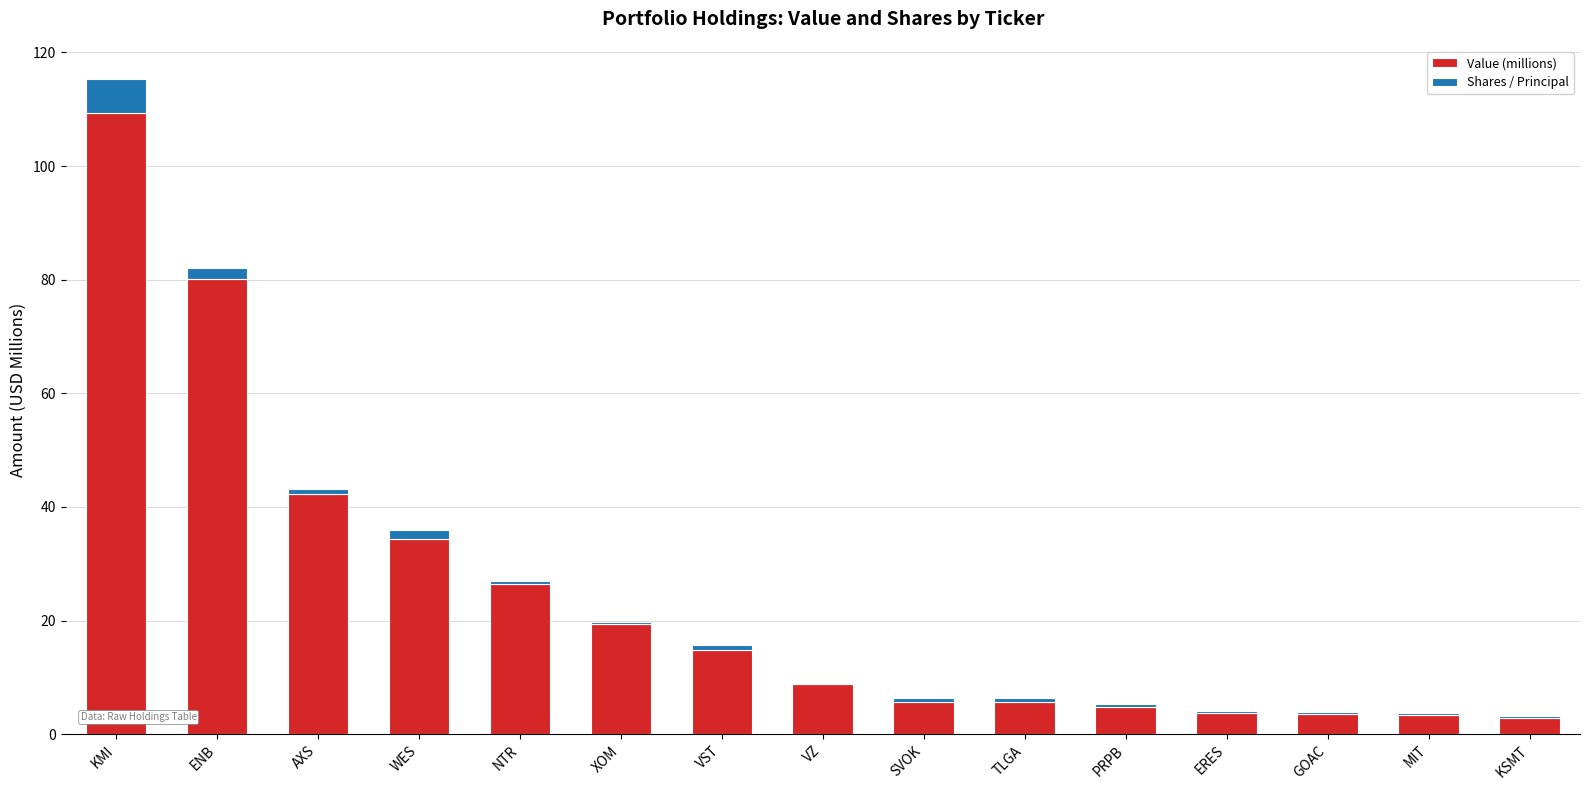

What are all the series names shown in the legend?

Value (millions), Shares / Principal